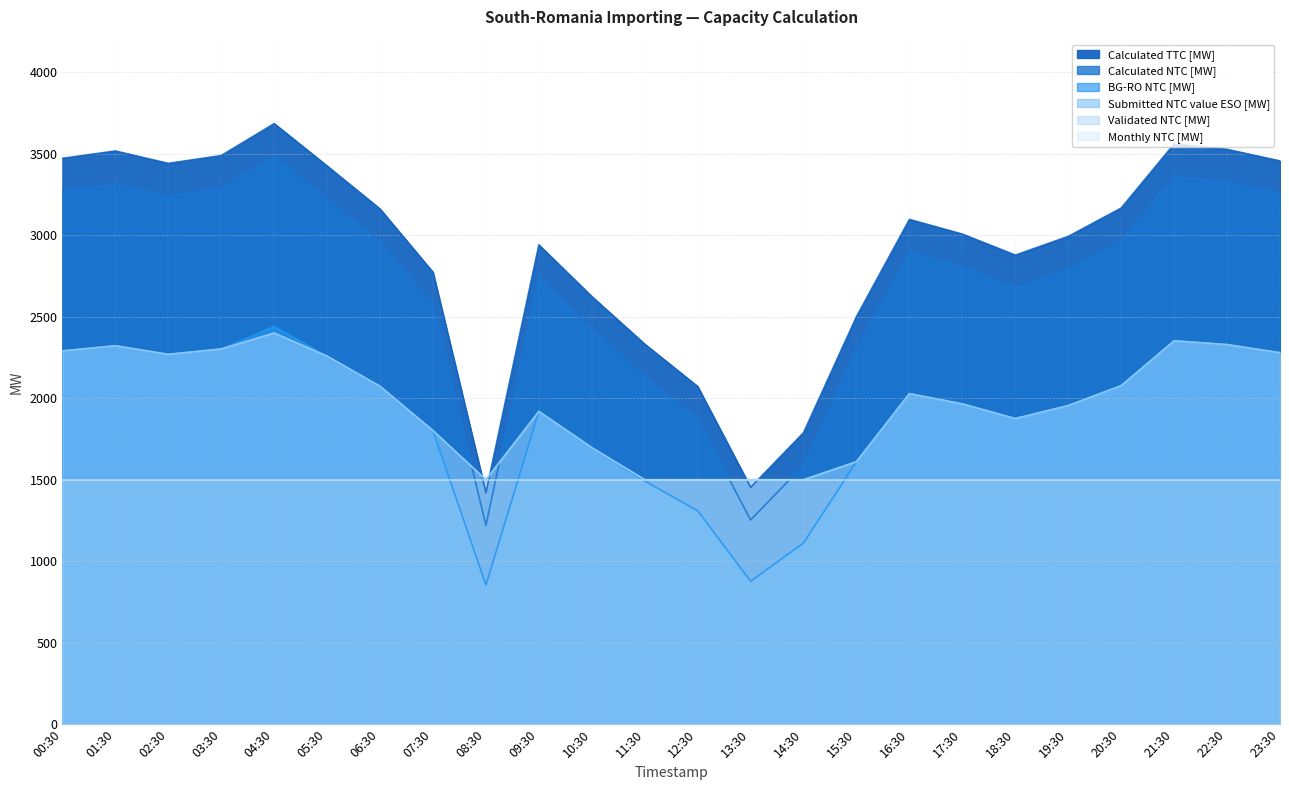

What is the difference between the highest and lowest values at 19:30?

1038